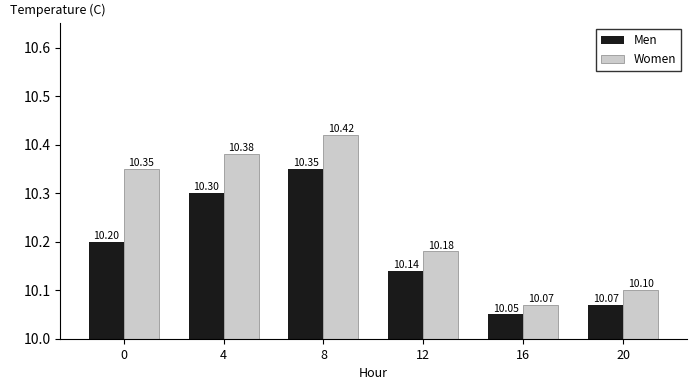

At which category does the chart reach its minimum across all series?

16